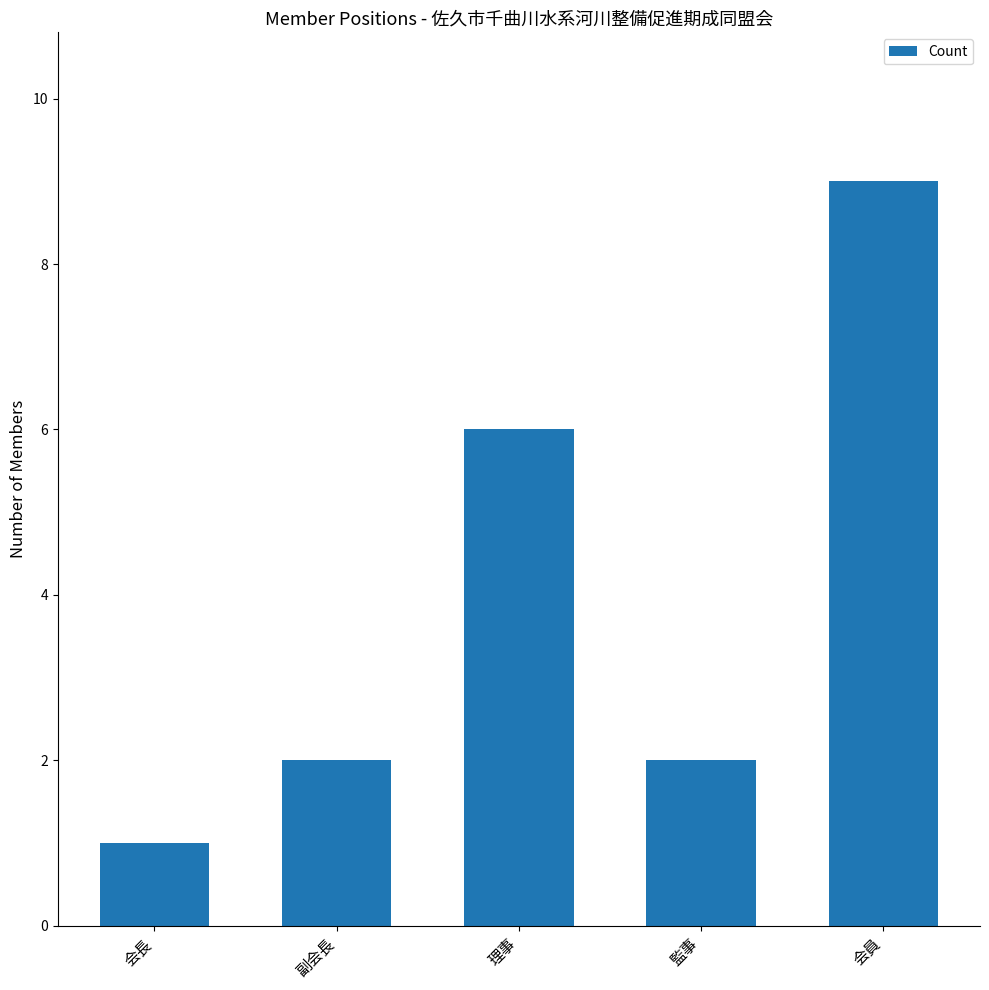

At which category does the chart reach its minimum across all series?

会長